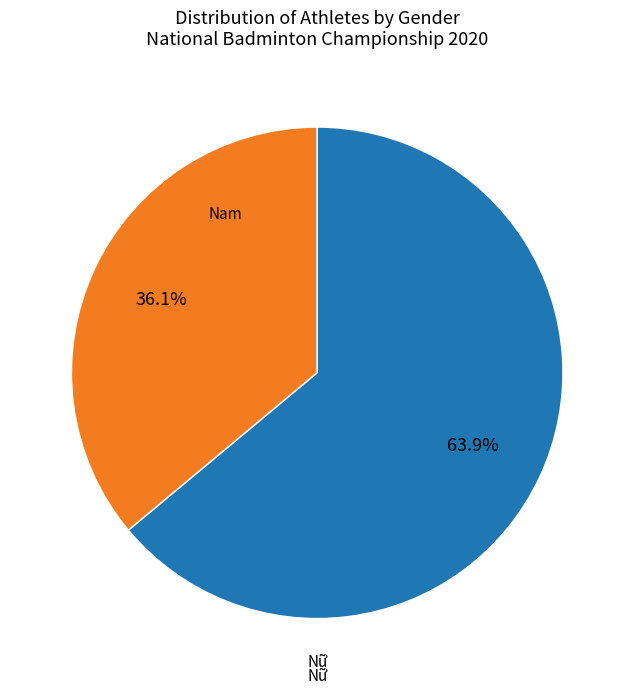

Is there a majority slice in this chart?

Yes